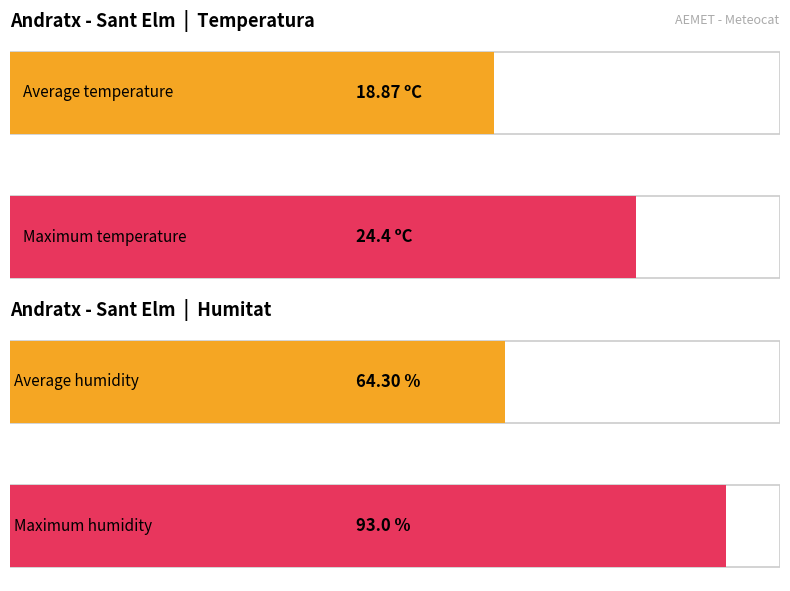

List the series in order of their overall mean, highest first.

Humitat (%), Temperatura (ºC)